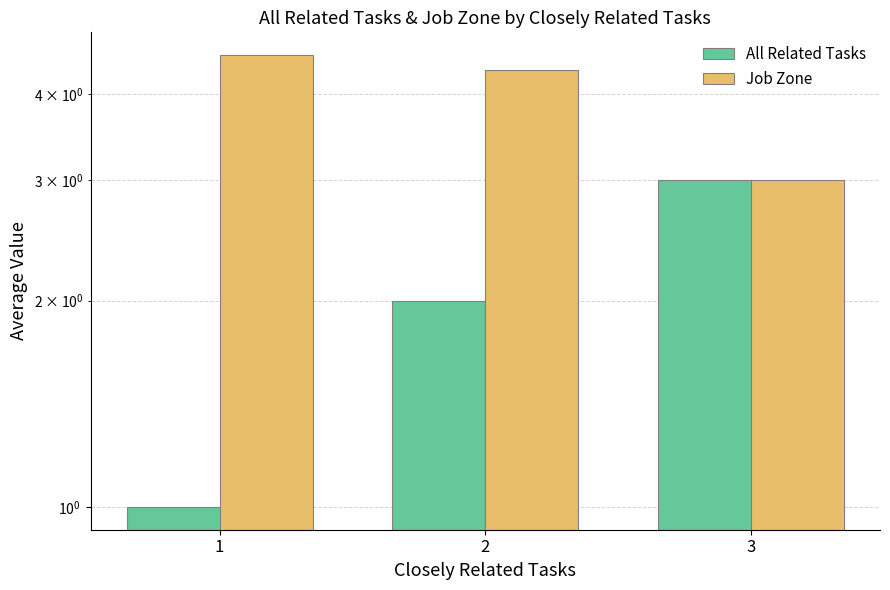

What are all the series names shown in the legend?

All Related Tasks, Job Zone